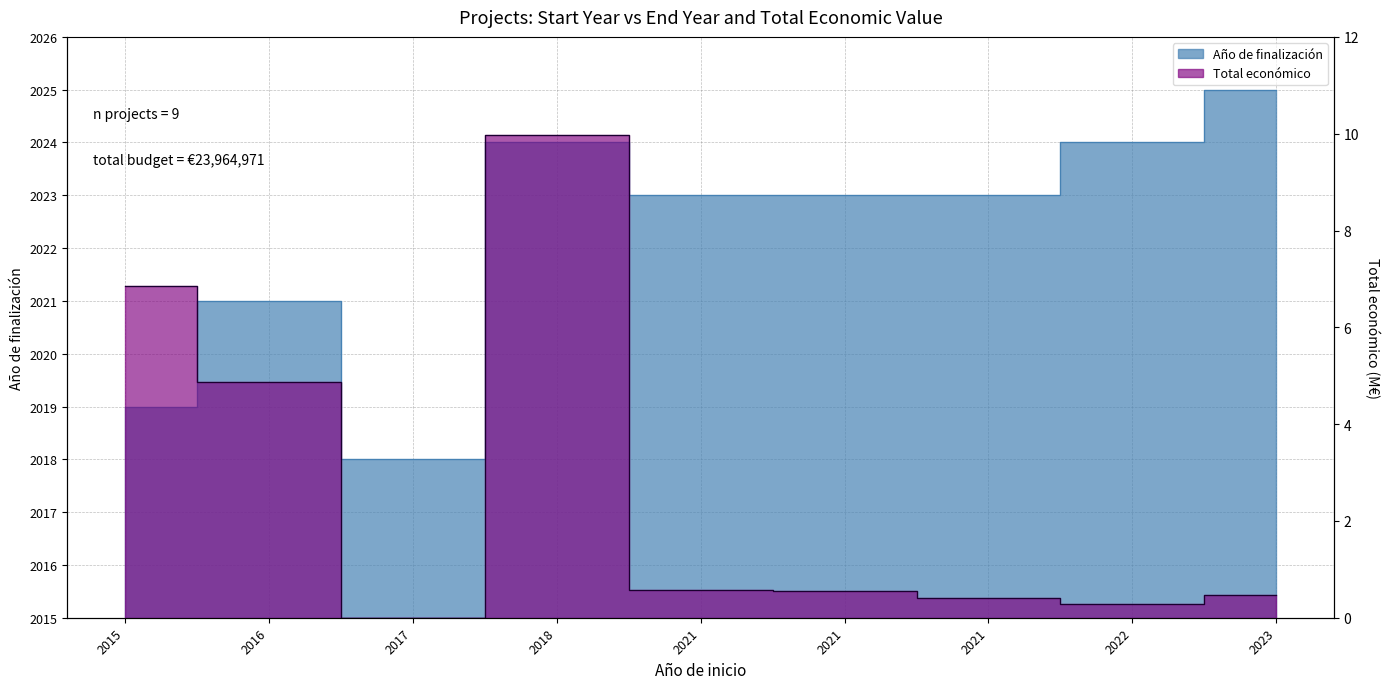

What is the difference between the Año de finalización values at 2023 and 2015?

6.0